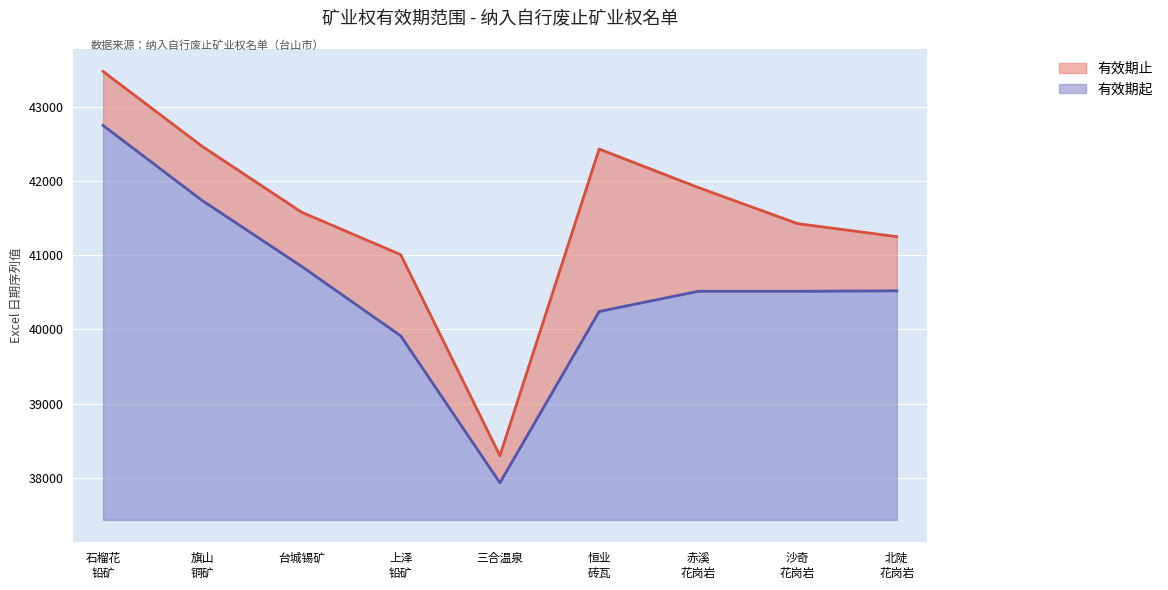

What is the lowest value of the 有效期起 series?

500